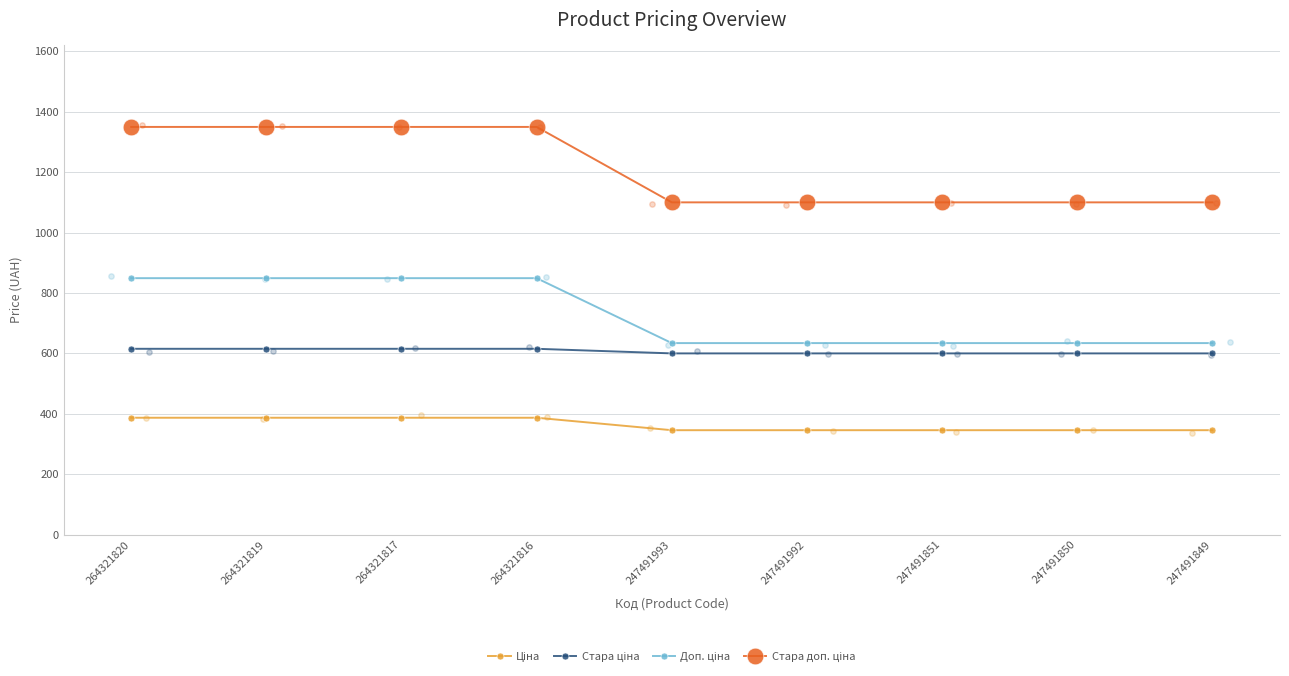

Which series has the largest Y range (max minus min)?

Стара доп. ціна